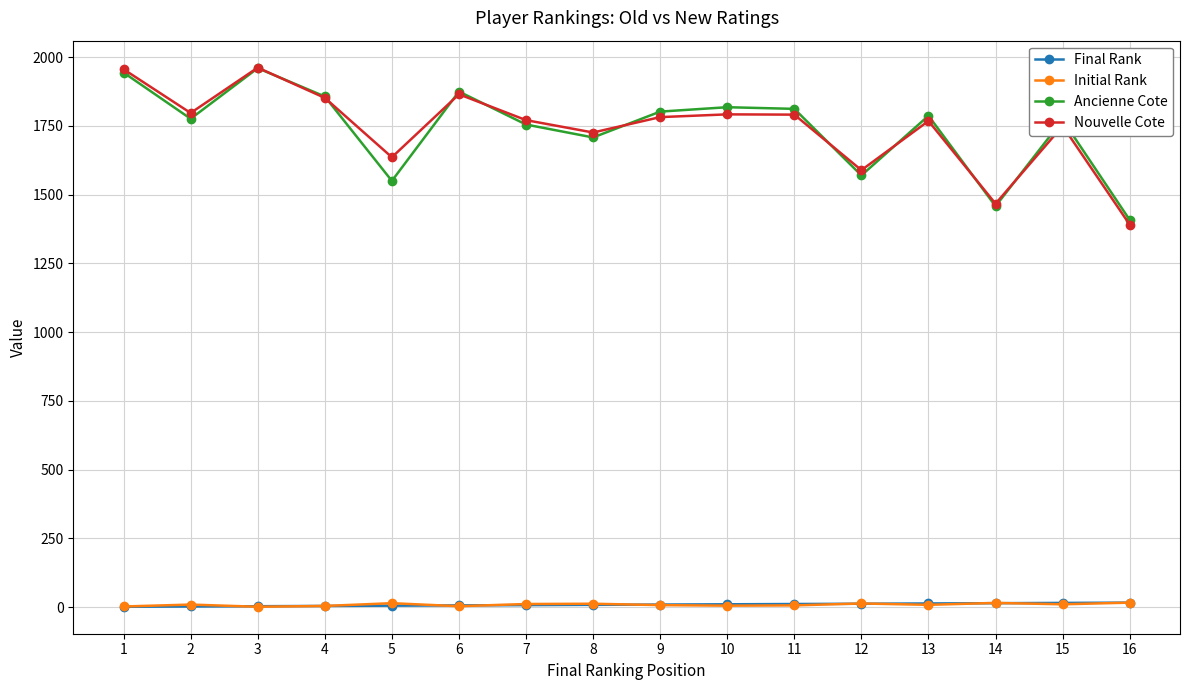

At which category does Ancienne Cote reach its first local peak?

3